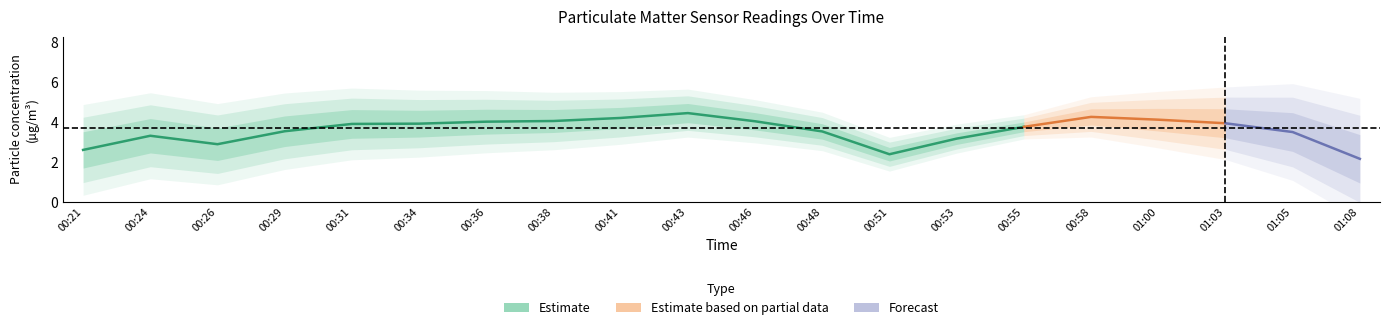

What is the value of the P2 point at the 6th from the left?

1.2